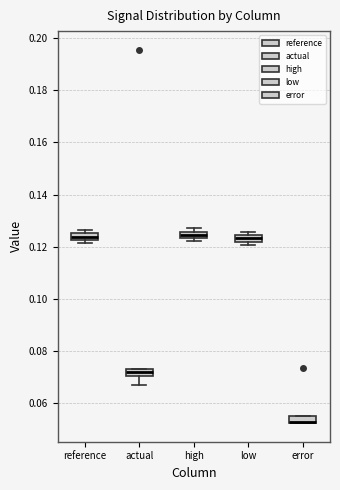

Where is the upper edge of the box for reference on the y-axis? The values are not printed on the chart, so give them approximately, as read against the axis.

0.126